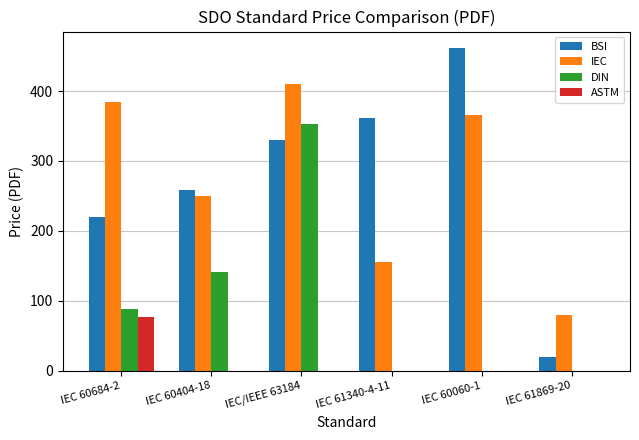

What is the total value across all series at IEC 60684-2?

769.4